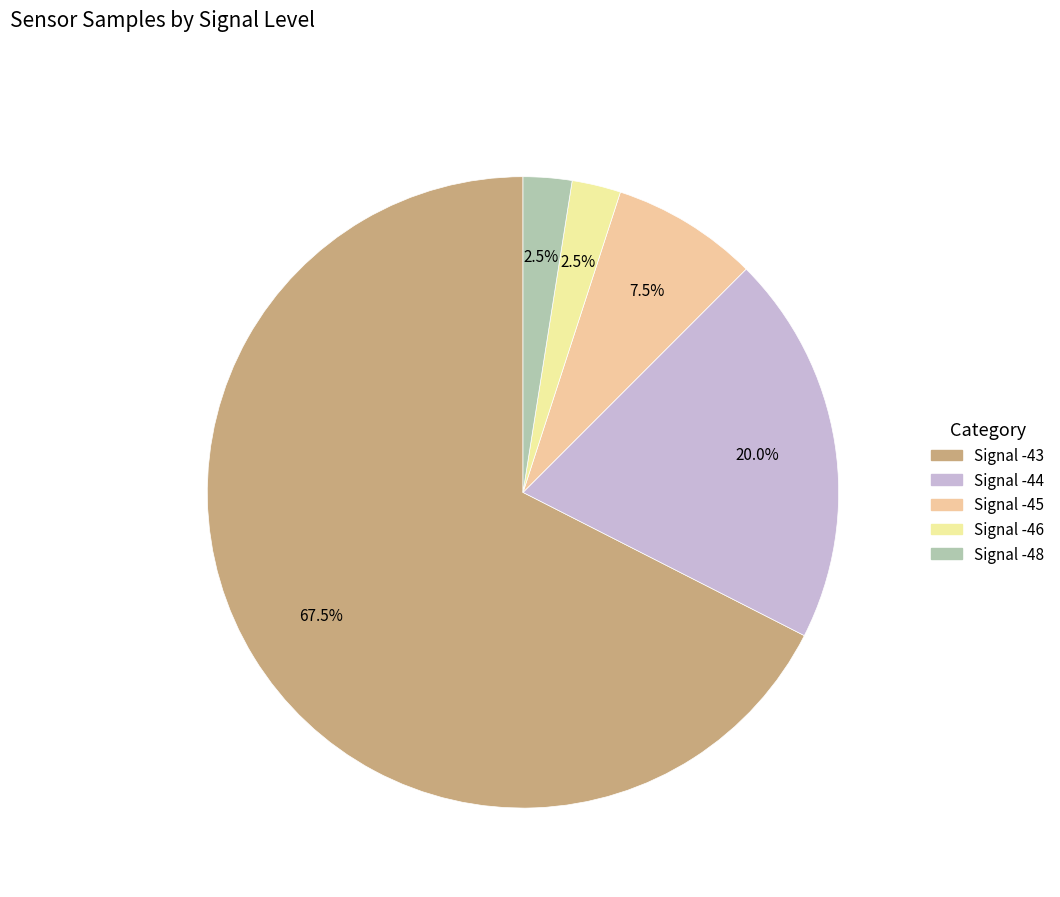

How many segments does this pie chart have?

5